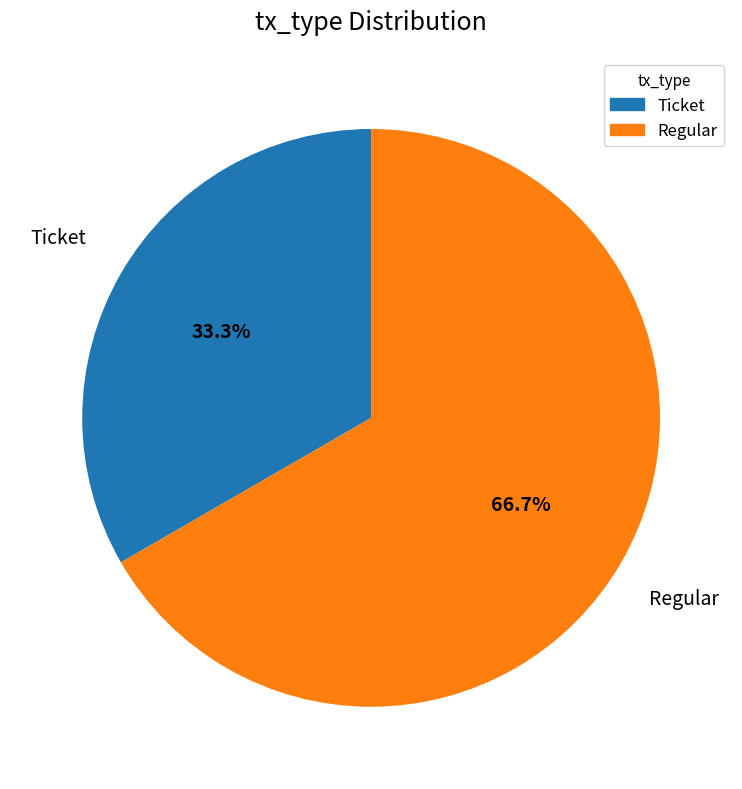

Is there a majority slice in this chart?

Yes